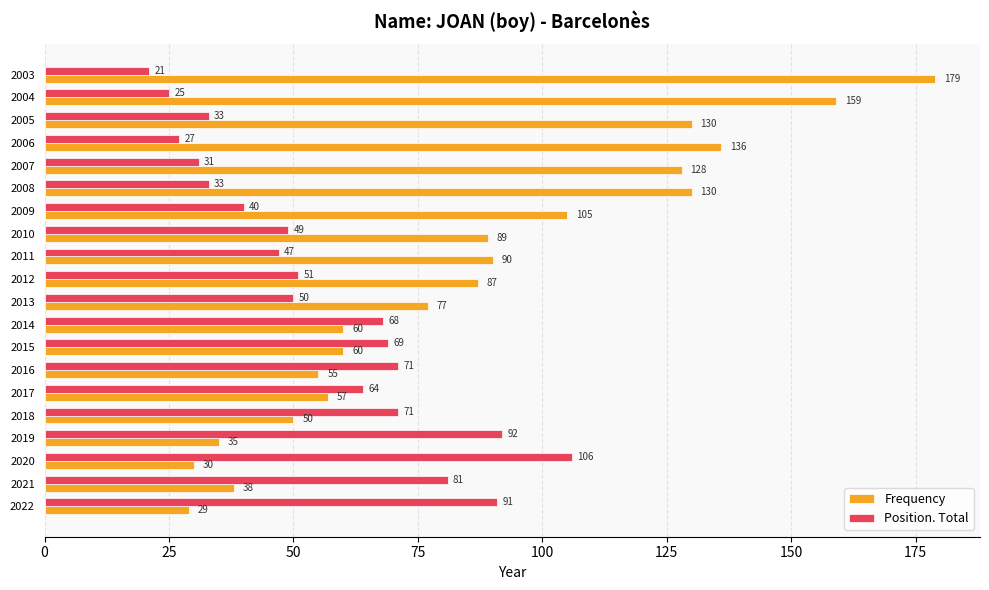

What is the spread (max minus min) of values at 2021?

43